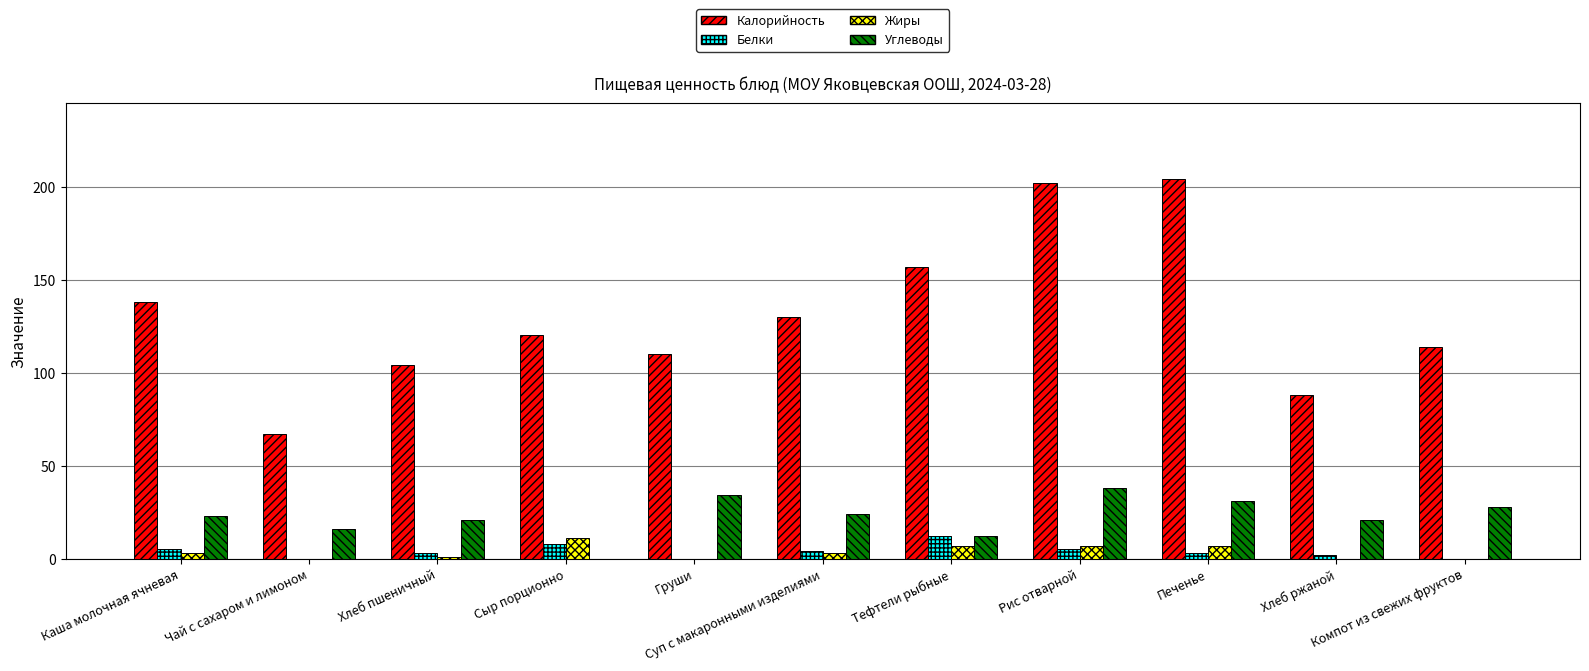

What is the sum of the Белки values at Хлеб пшеничный and Суп с макаронными изделиями?

7